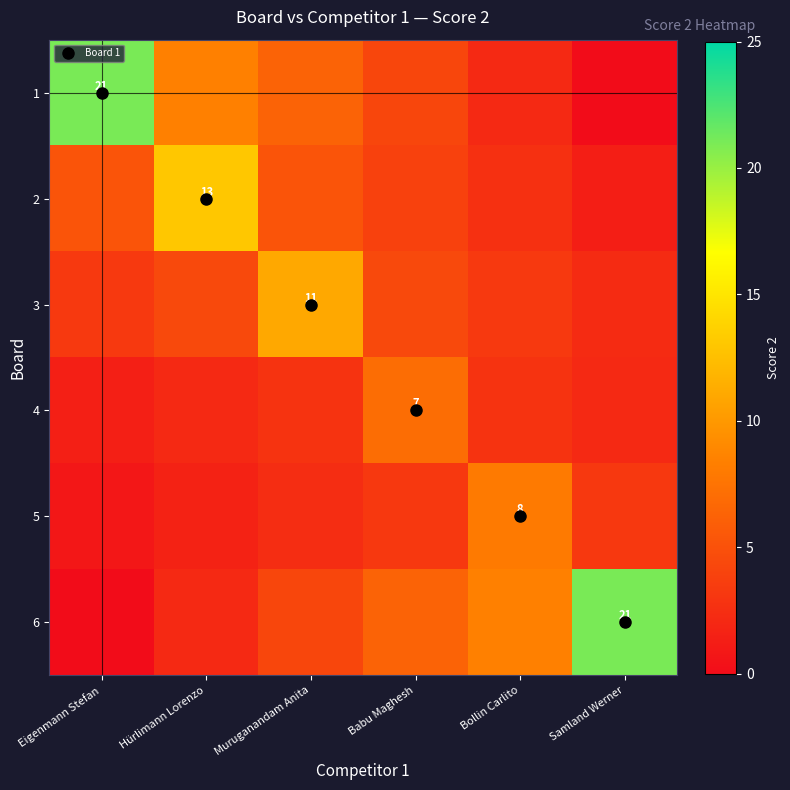

Which category has the highest value in the 6 series?

Samland Werner